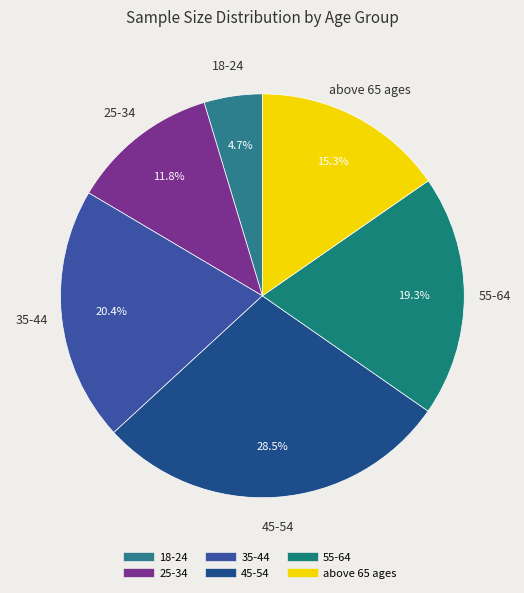

Between 18-24 and above 65 ages, which is larger?

above 65 ages